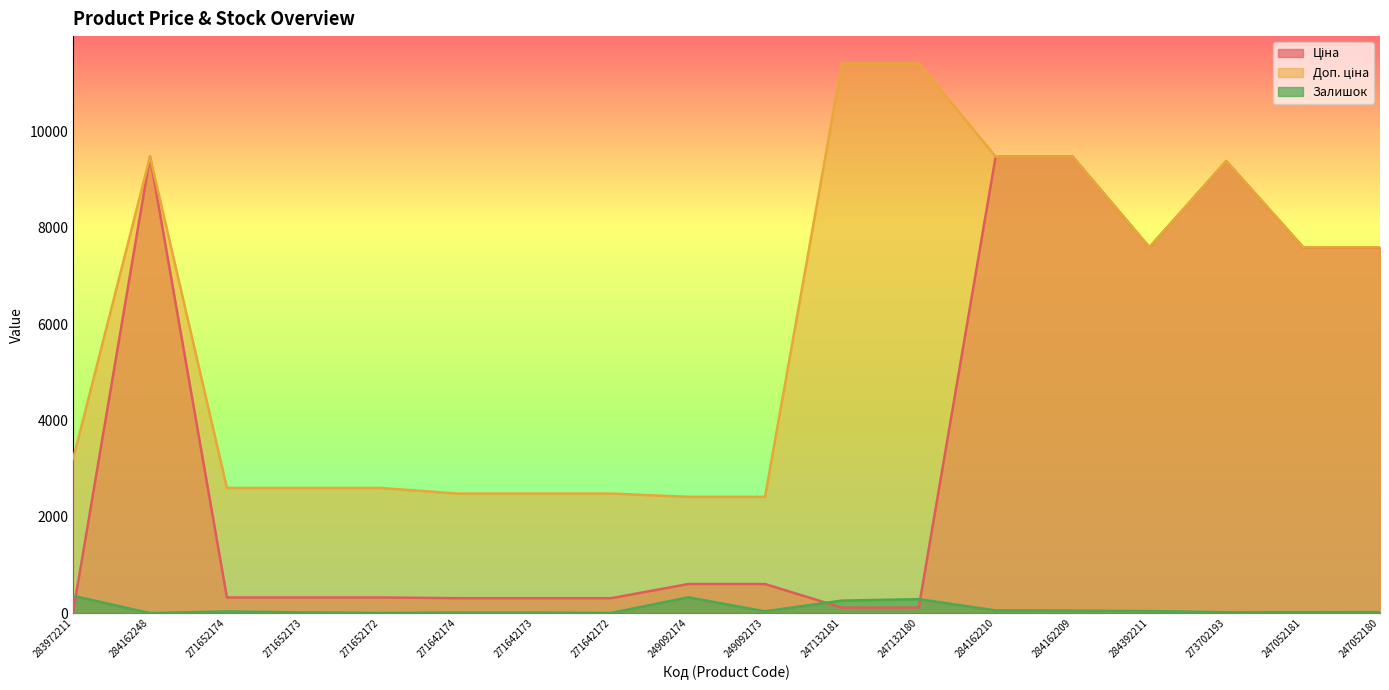

List the series in order of their overall mean, lowest first.

Залишок, Ціна, Доп. ціна